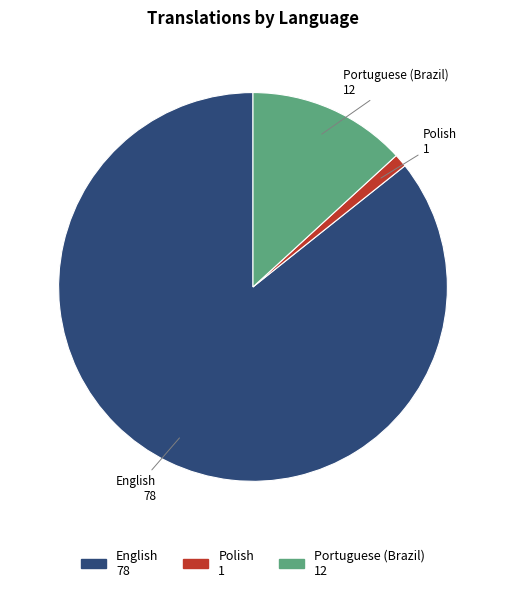

Which category has the smallest portion of the pie?

Polish